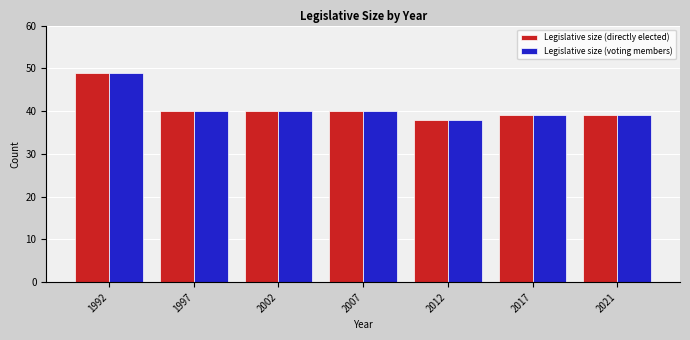

What is the approximate value of Legislative size (directly elected) at 2002?

40